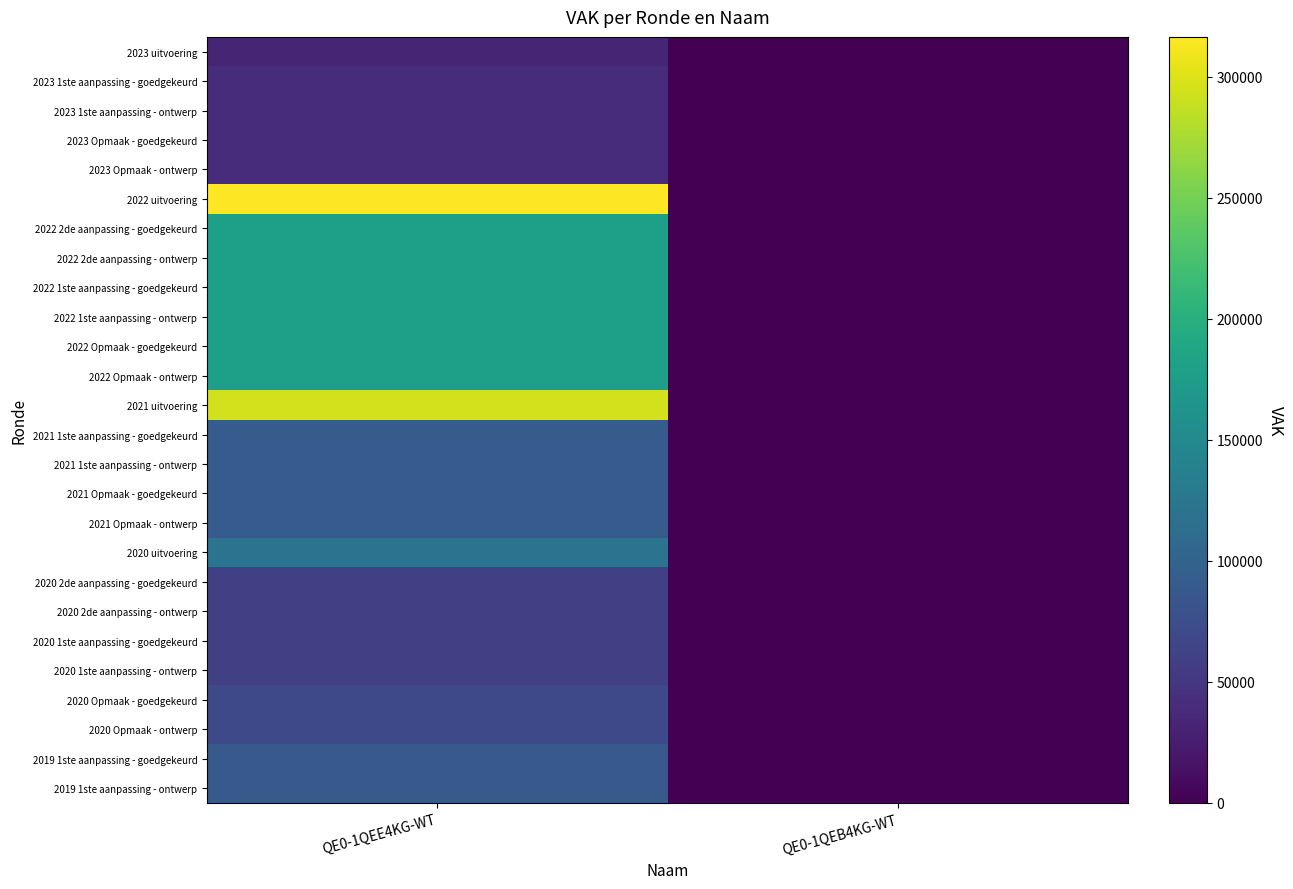

Rank the series at QE0-1QEE4KG-WT from highest to lowest value.

2022 uitvoering, 2021 uitvoering, 2022 2de aanpassing - goedgekeurd, 2022 2de aanpassing - ontwerp, 2022 1ste aanpassing - goedgekeurd, 2022 1ste aanpassing - ontwerp, 2022 Opmaak - goedgekeurd, 2022 Opmaak - ontwerp, 2020 uitvoering, 2021 1ste aanpassing - goedgekeurd, 2021 1ste aanpassing - ontwerp, 2021 Opmaak - goedgekeurd, 2021 Opmaak - ontwerp, 2019 1ste aanpassing - goedgekeurd, 2019 1ste aanpassing - ontwerp, 2020 Opmaak - goedgekeurd, 2020 Opmaak - ontwerp, 2020 2de aanpassing - goedgekeurd, 2020 2de aanpassing - ontwerp, 2020 1ste aanpassing - goedgekeurd, 2020 1ste aanpassing - ontwerp, 2023 1ste aanpassing - goedgekeurd, 2023 1ste aanpassing - ontwerp, 2023 Opmaak - goedgekeurd, 2023 Opmaak - ontwerp, 2023 uitvoering